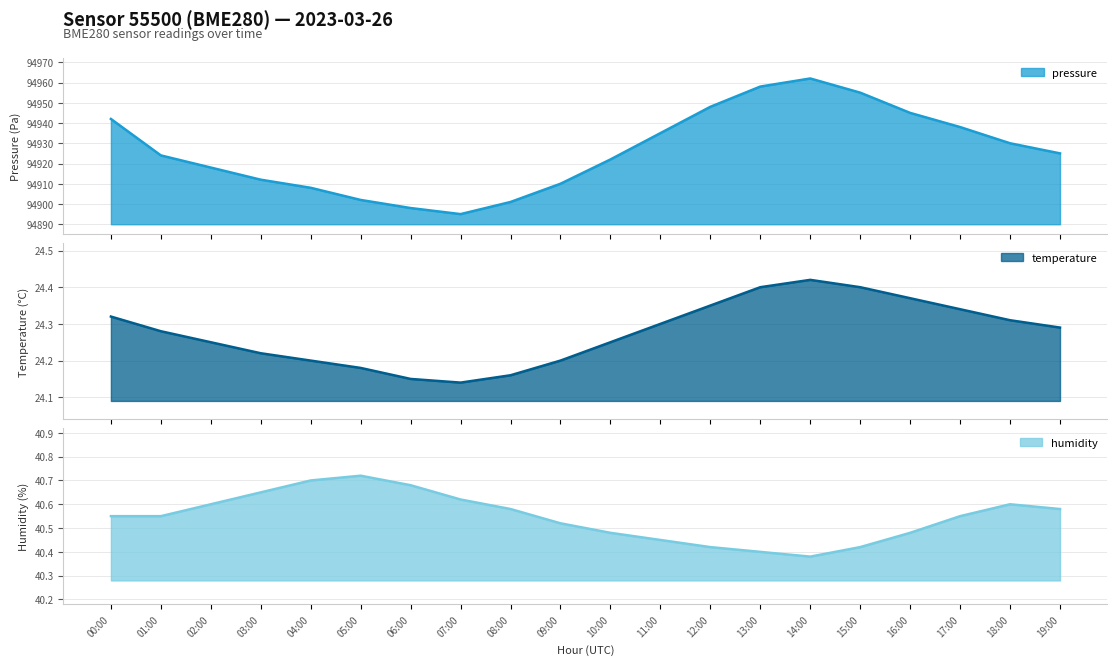

What position from the right is 02:00?

18